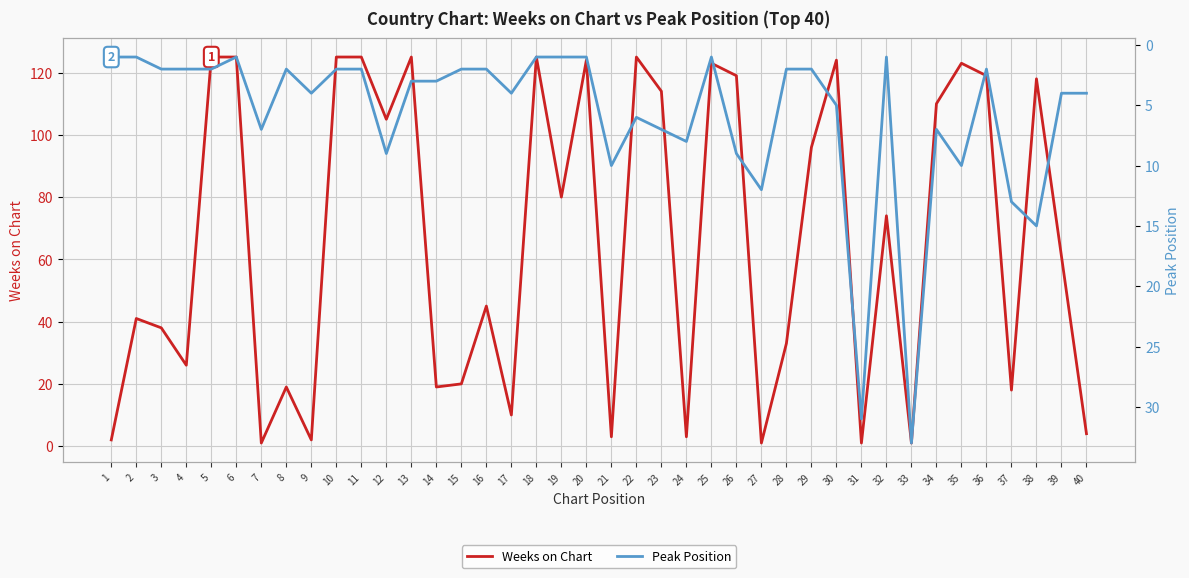

List the labels in order of Peak Position value, smallest first.

1, 2, 6, 18, 19, 20, 25, 32, 3, 4, 5, 8, 10, 11, 15, 16, 28, 29, 36, 13, 14, 9, 17, 39, 40, 30, 22, 7, 23, 34, 24, 12, 26, 21, 35, 27, 37, 38, 31, 33